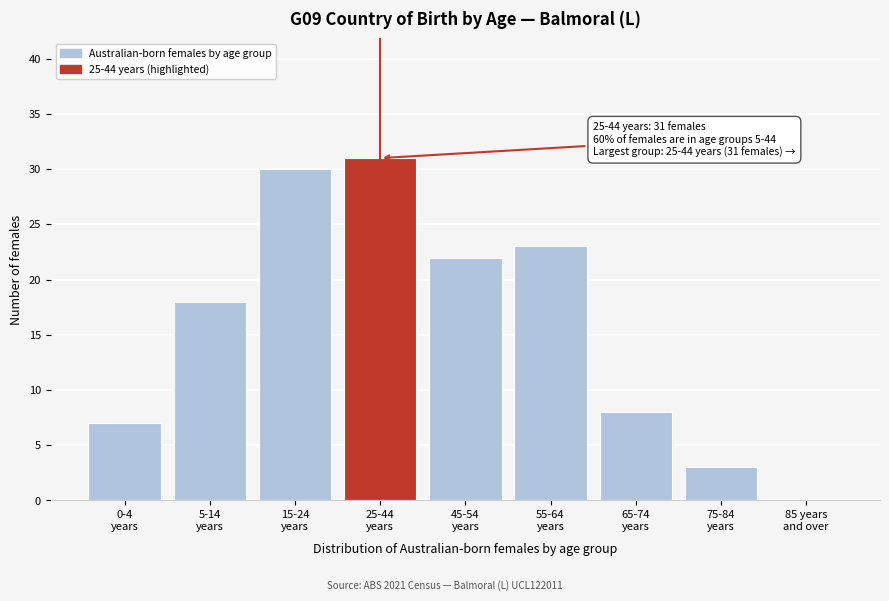

What is the greatest value displayed?

31